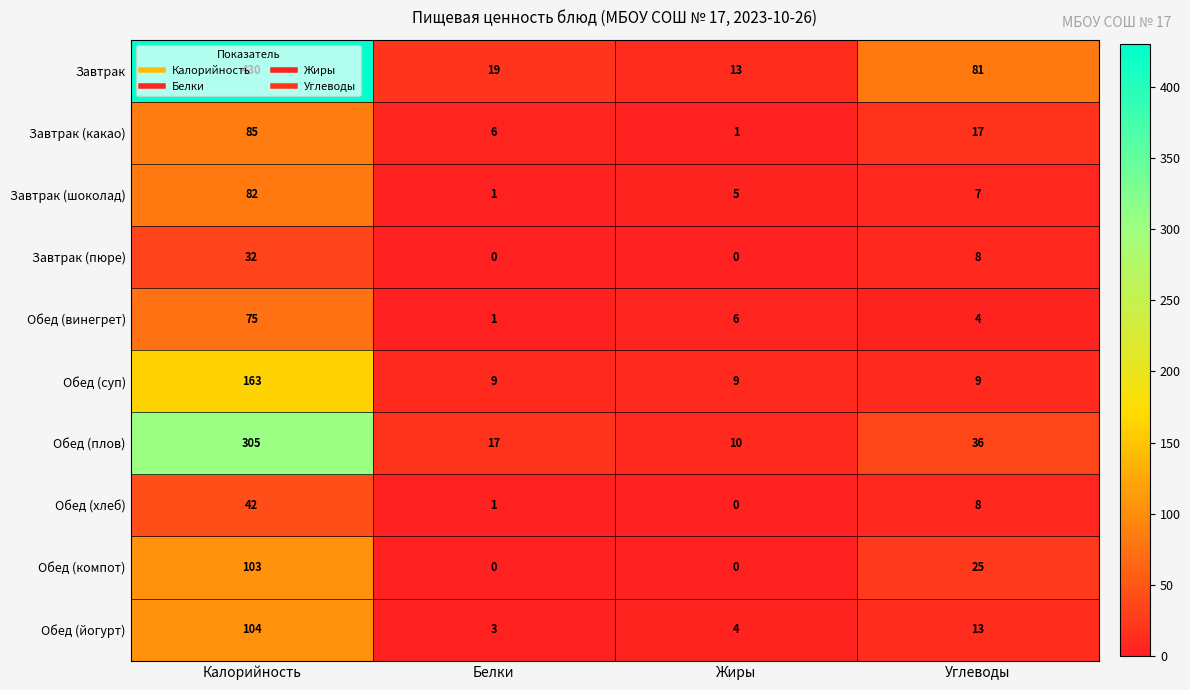

At which category is the sum across all series the highest?

Калорийность